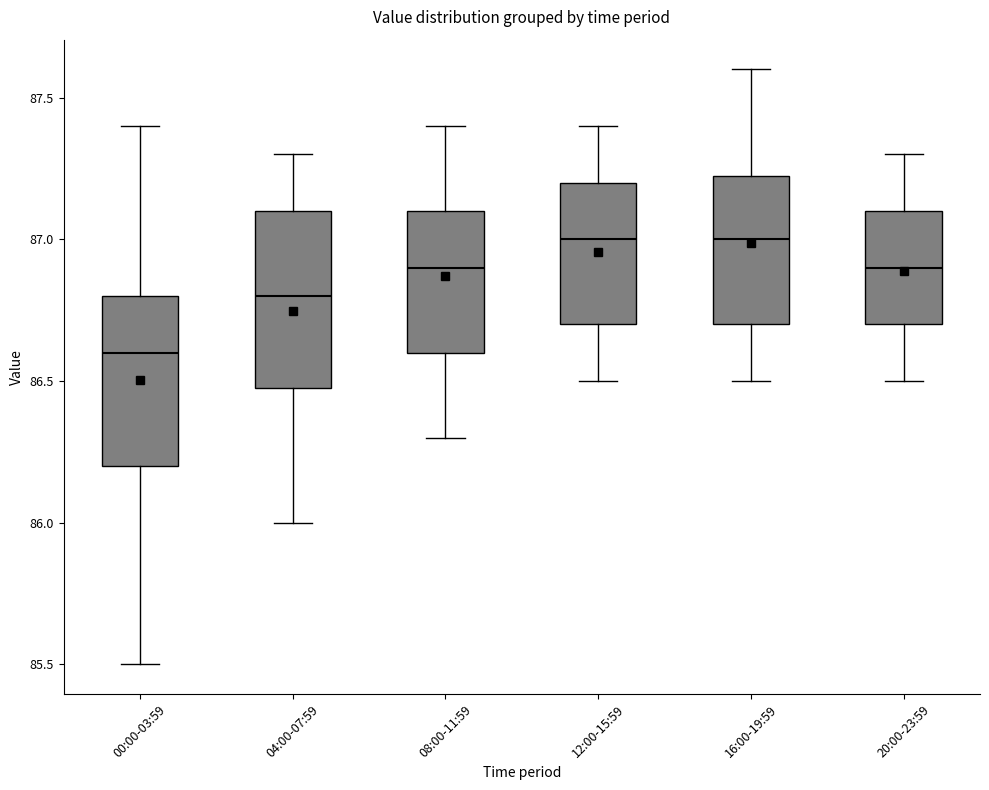

Where is the lower edge of the box for 04:00-07:59 on the y-axis? The values are not printed on the chart, so give them approximately, as read against the axis.

86.50